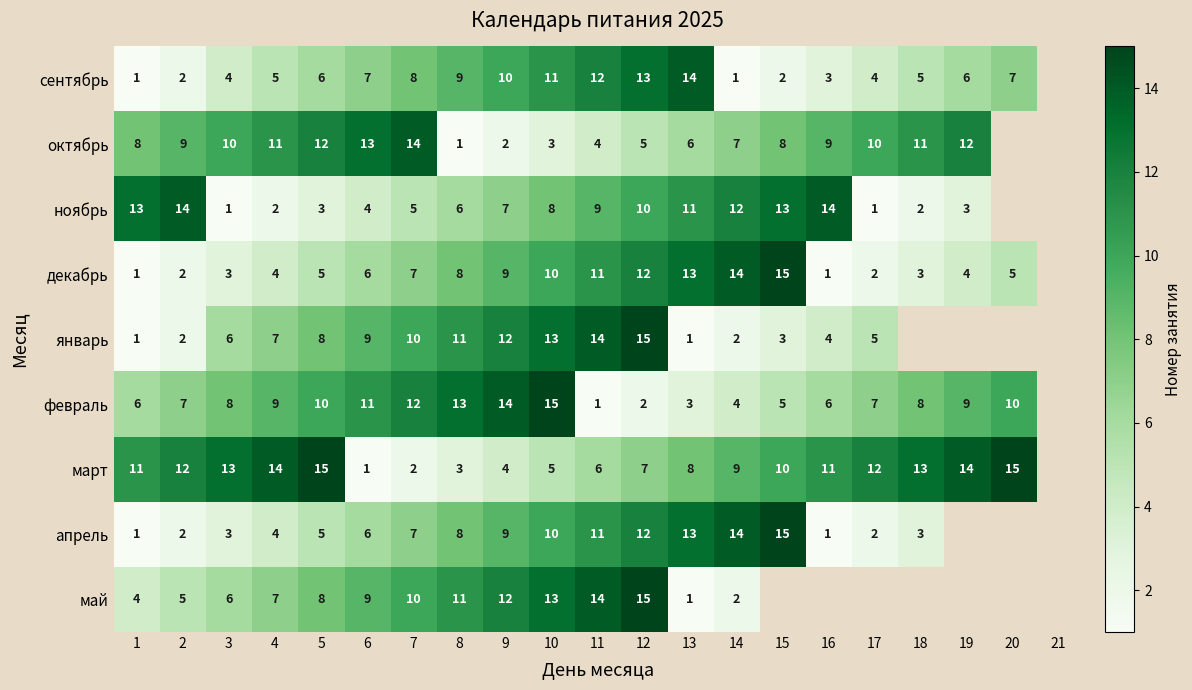

True or false: декабрь has a value of 6 at 15.

False